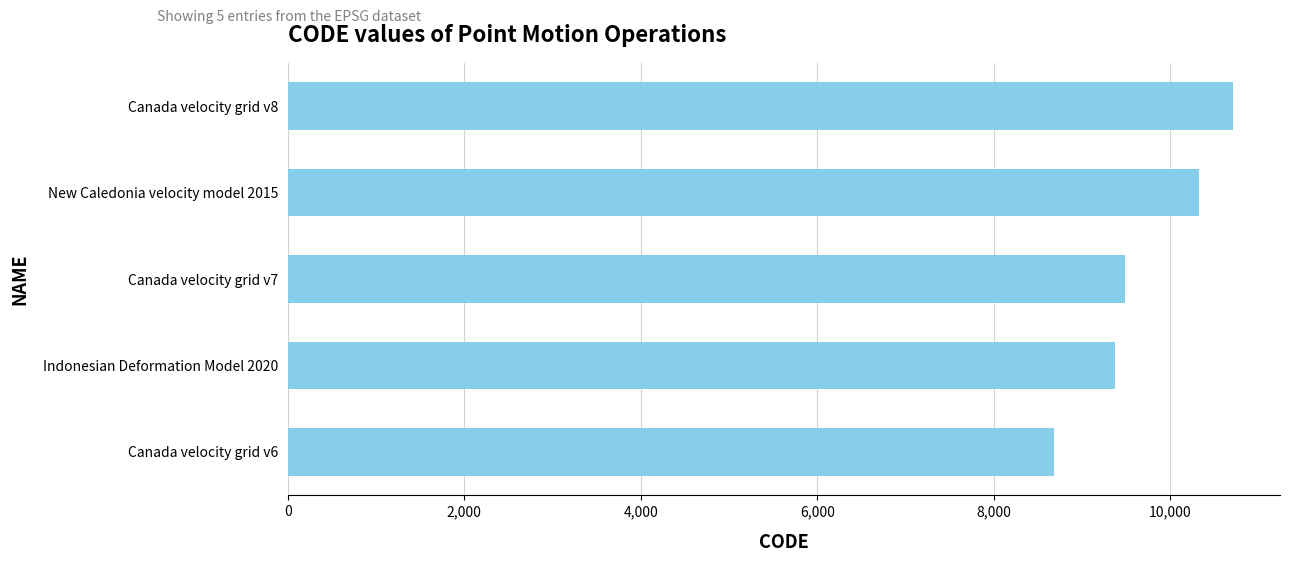

Read the value at Canada velocity grid v6, to the nearest 50.

8700